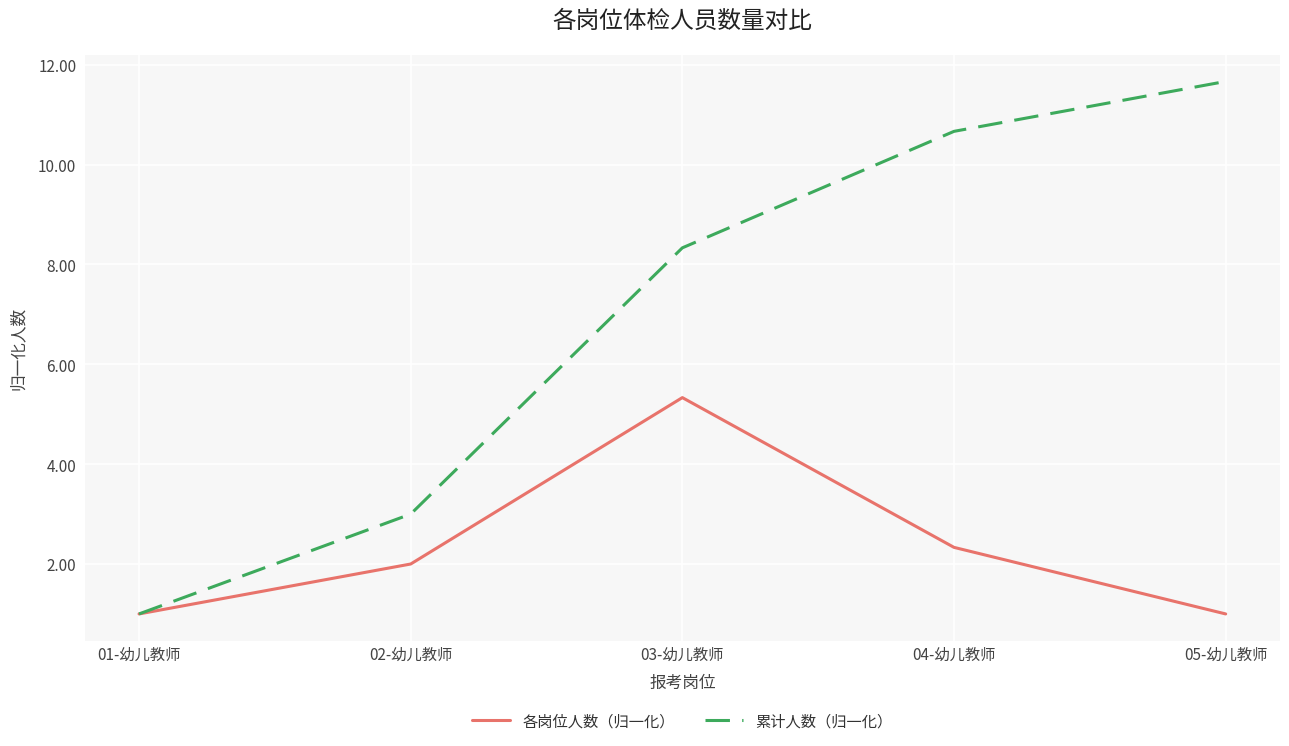

What is the difference between the highest and lowest values at 05-幼儿教师?

10.7